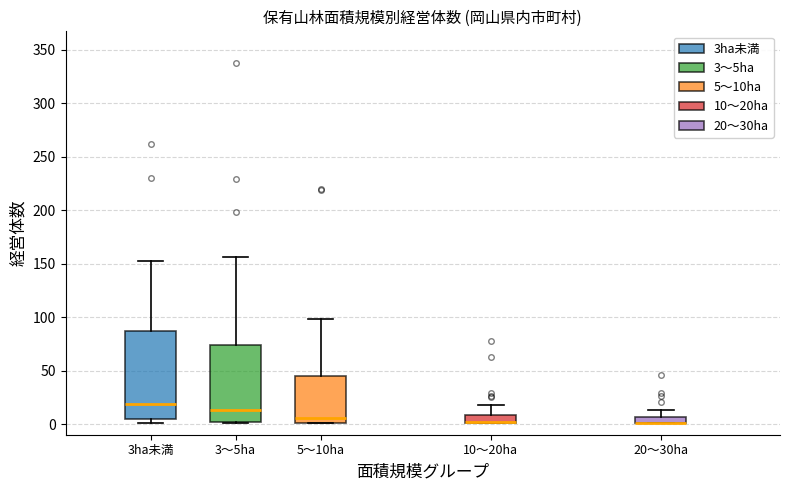

Where is the lower edge of the box for 10～20ha on the y-axis? The values are not printed on the chart, so give them approximately, as read against the axis.

0